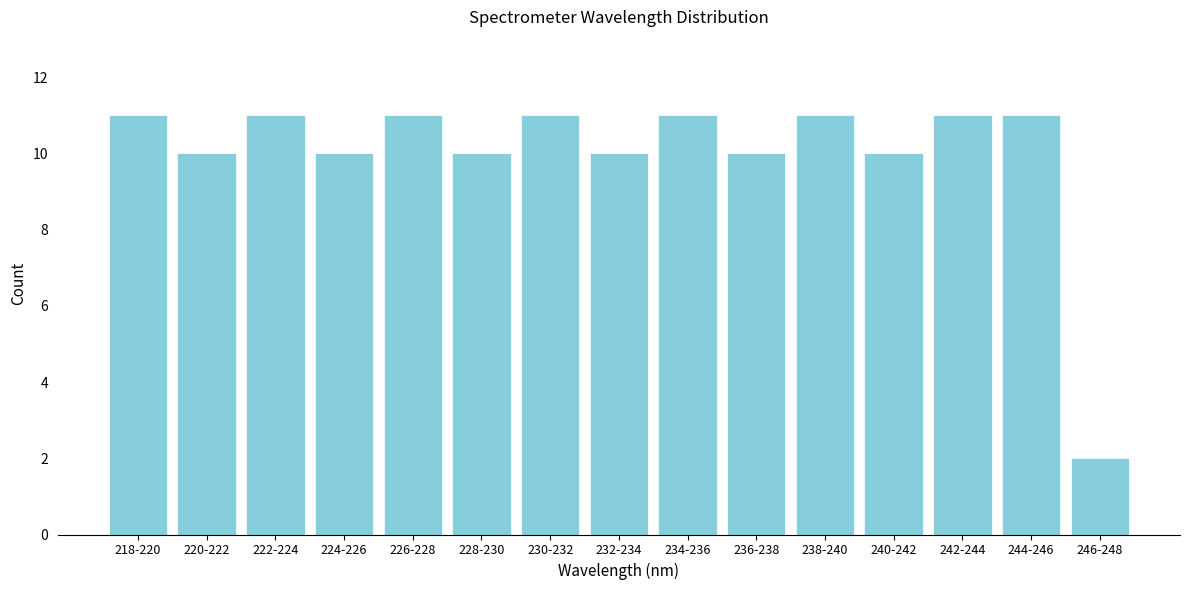

Reading left to right, transcribe all the data shown in this chart.

218-220=11	220-222=10	222-224=11	224-226=10	226-228=11	228-230=10	230-232=11	232-234=10	234-236=11	236-238=10	238-240=11	240-242=10	242-244=11	244-246=11	246-248=2